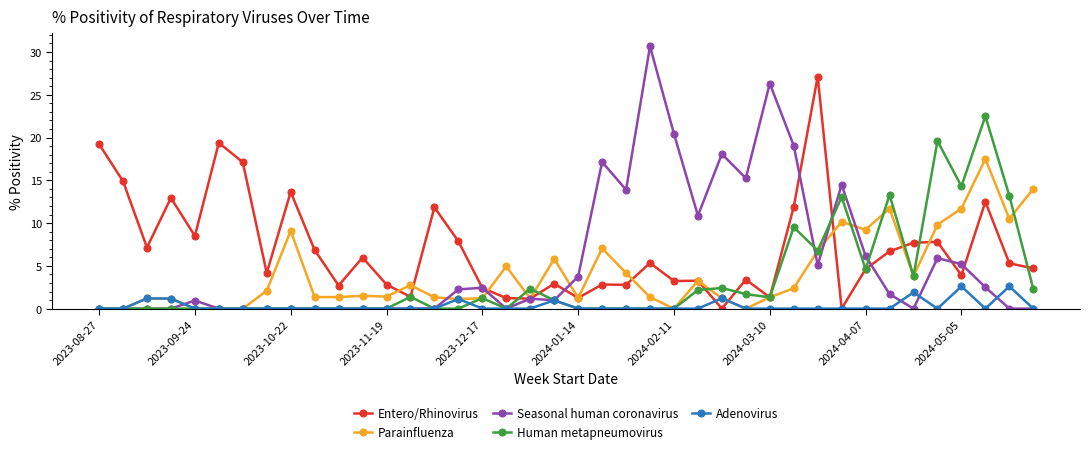

List the series in order of their peak value, highest first.

Seasonal human coronavirus, Entero/Rhinovirus, Human metapneumovirus, Parainfluenza, Adenovirus